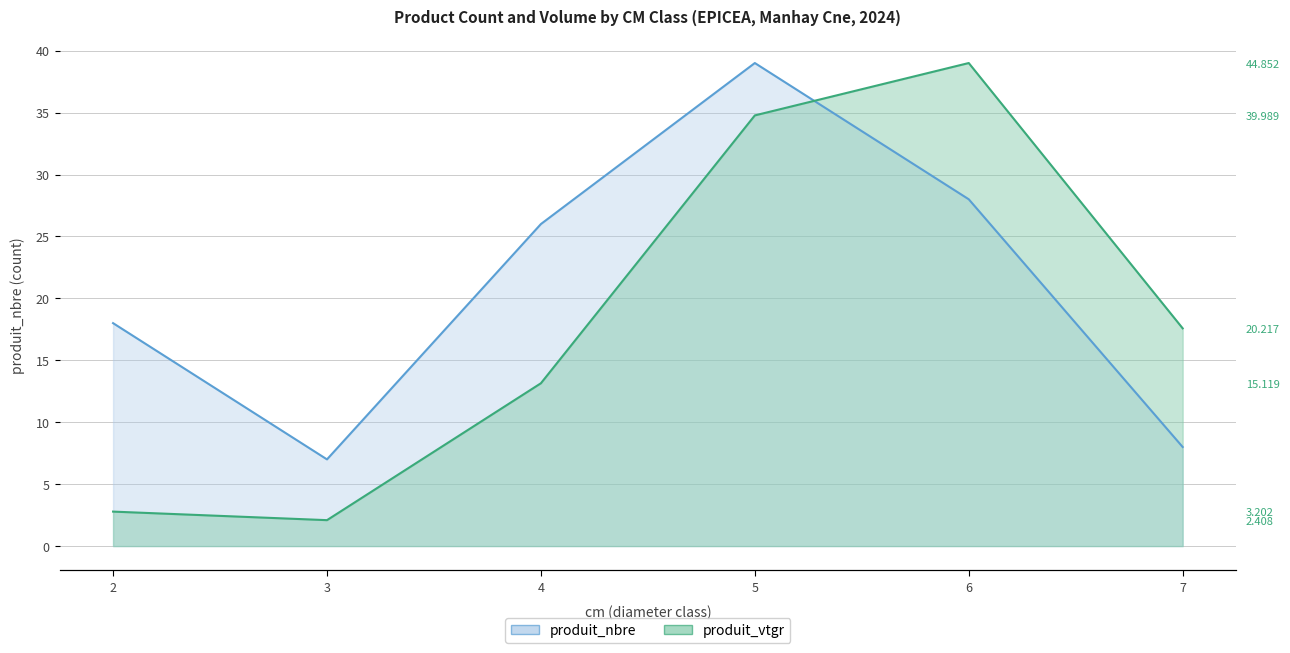

At how many categories does at least one series exceed 27?

2